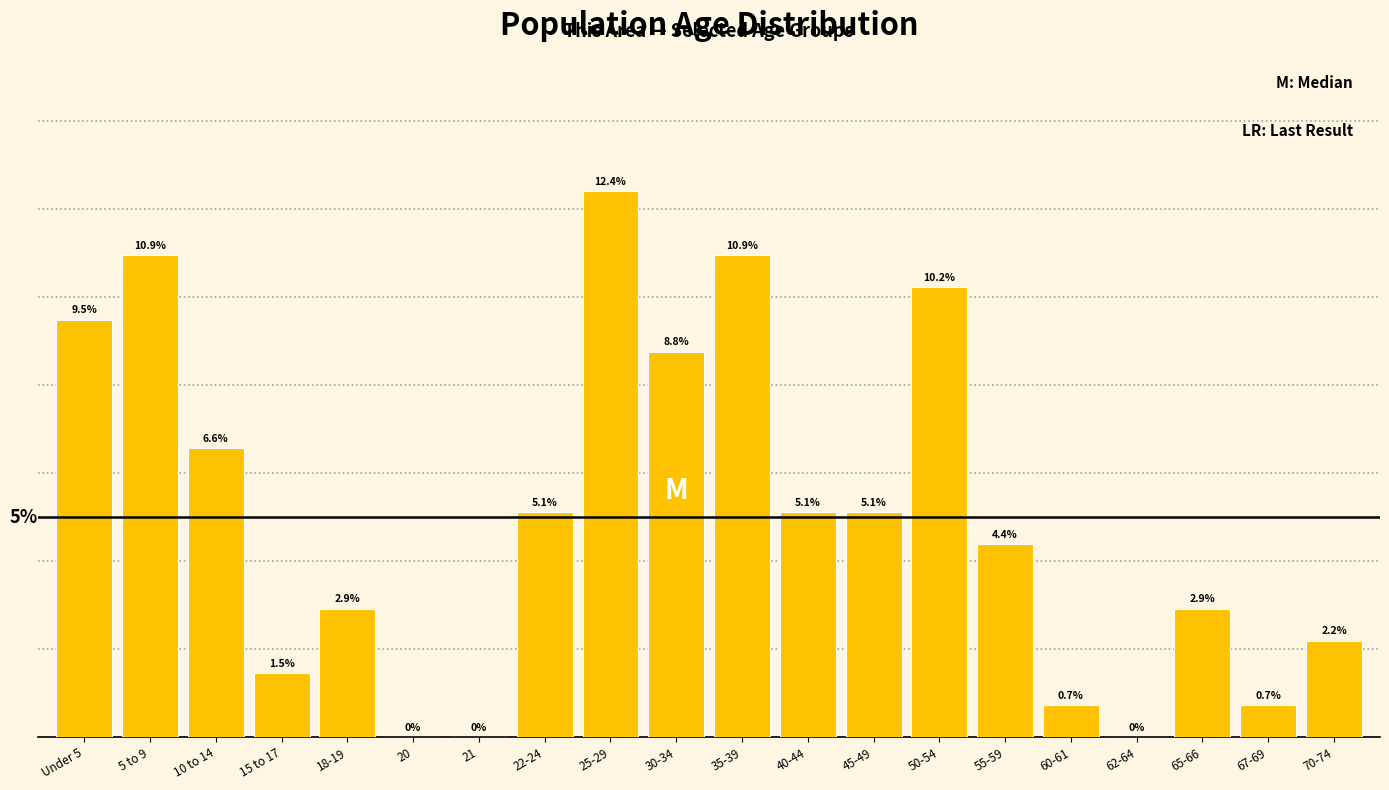

Which has a higher value, 21 or 30-34?

30-34